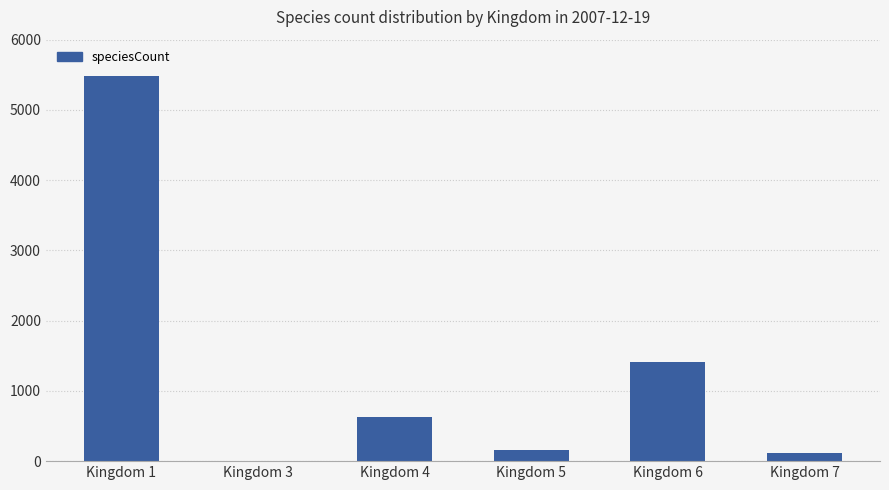

The value at Kingdom 4 is 342. True or false?

False